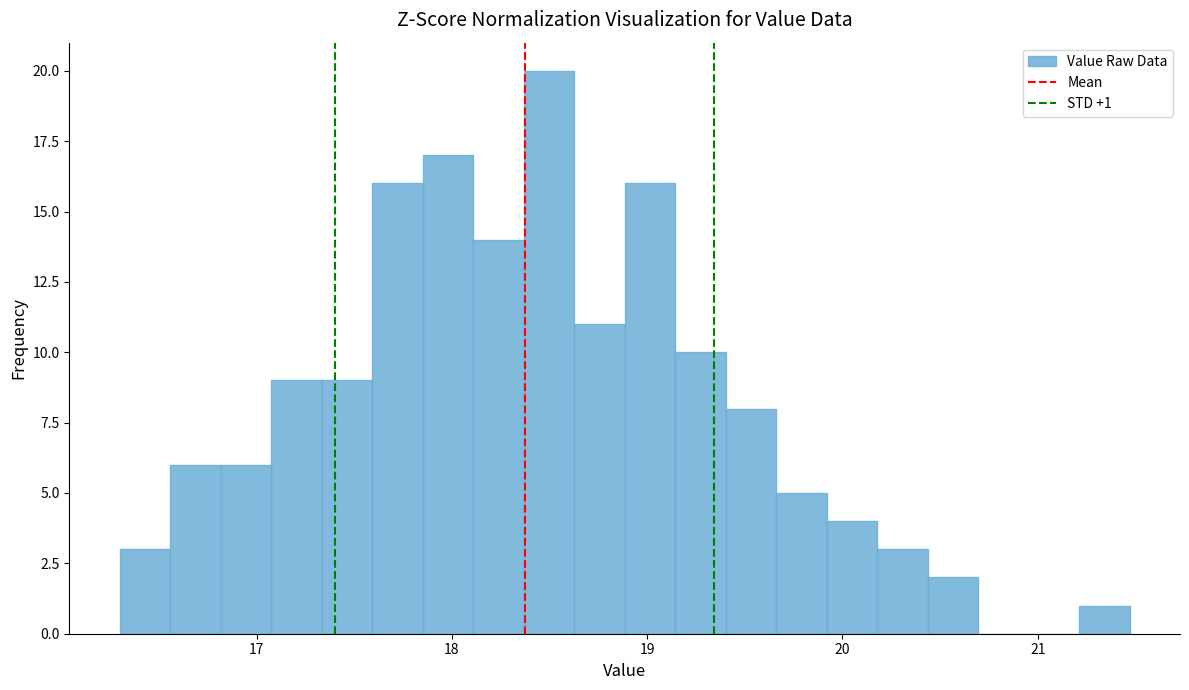

Around what value on the x-axis is the tallest bar? Give the approximate position of its centre, as read against the axis.

18.5